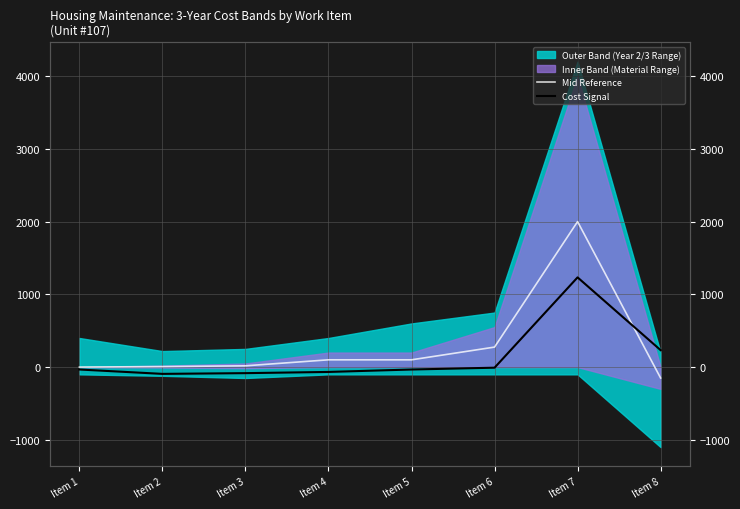

True or false: Cost Signal has a value of -33.3 at Item 1.

True